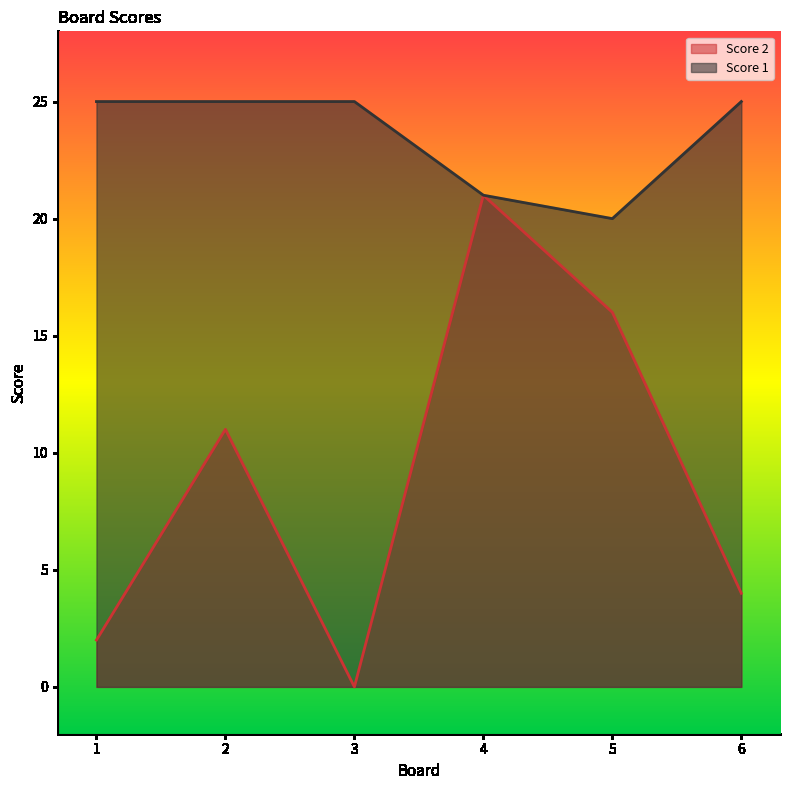

Which series has the widest spread of values?

Score 2